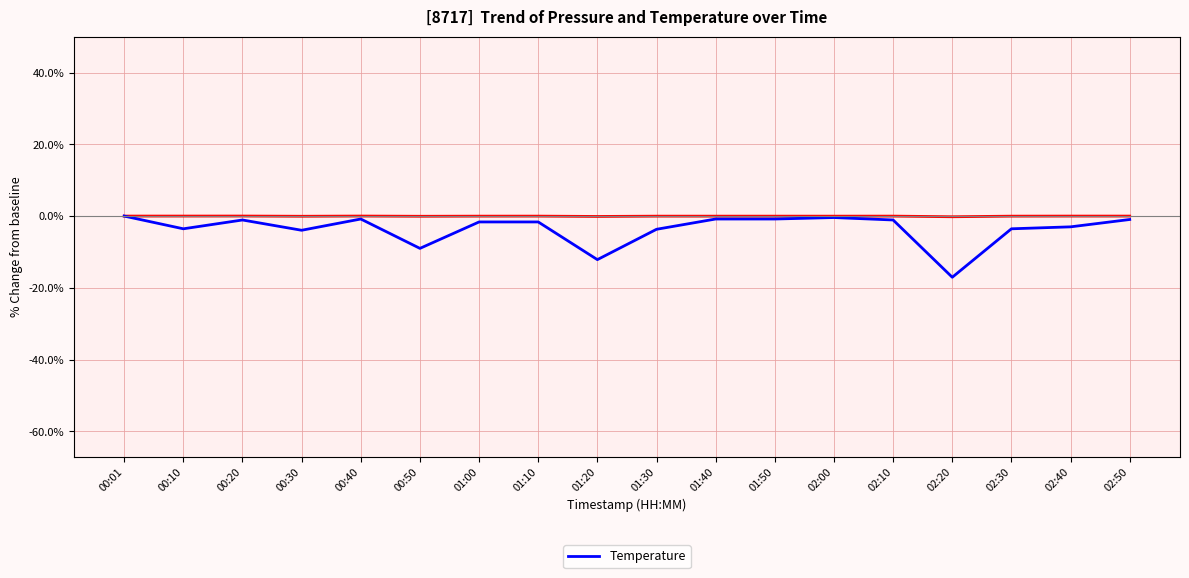

What is the smallest value displayed?

-17.1